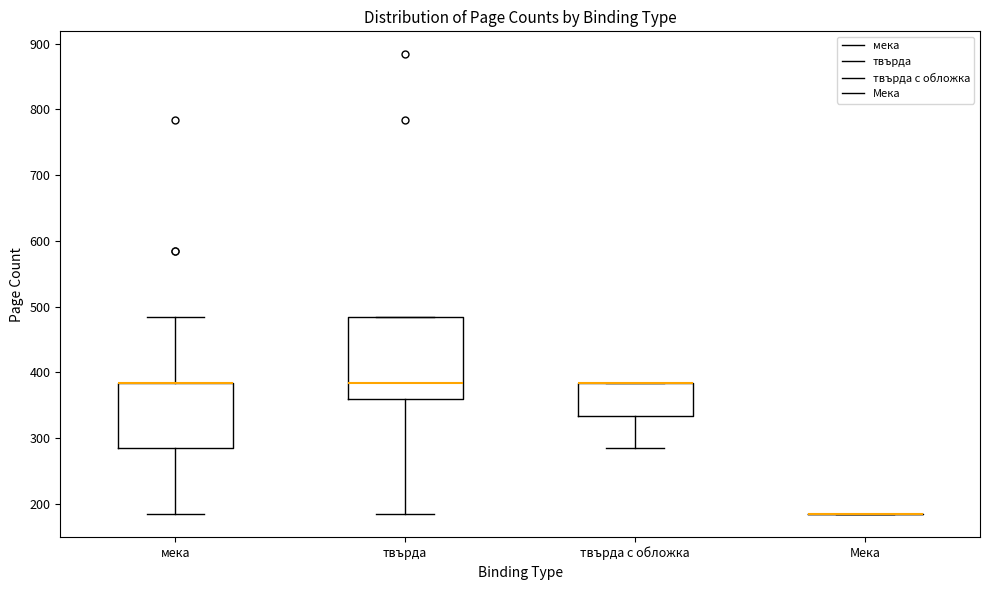

Where is the upper edge of the box for мека on the y-axis? The values are not printed on the chart, so give them approximately, as read against the axis.

380